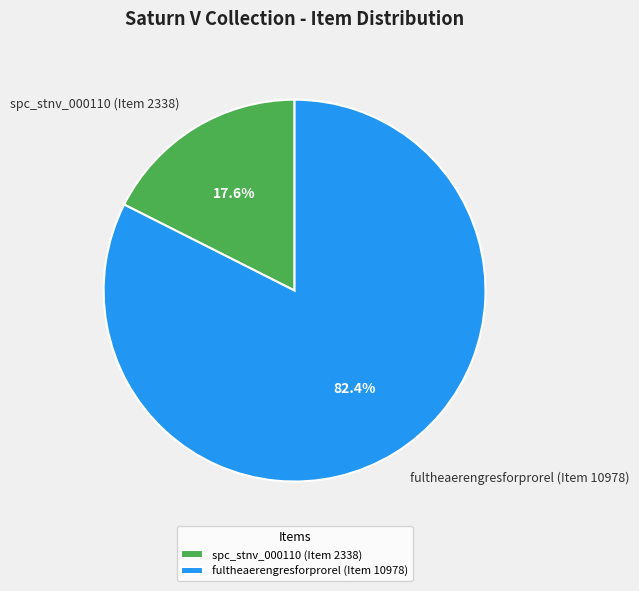

What portion of the pie excludes fultheaerengresforprorel (Item 10978)?

17.6%